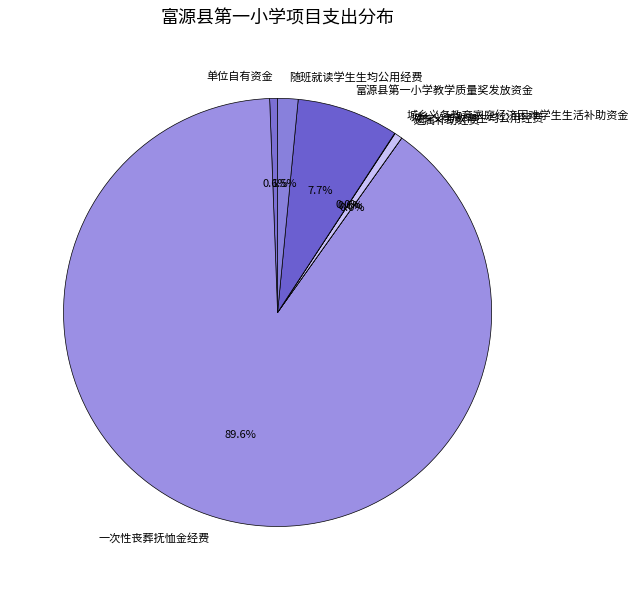

How much of the chart is everything except 一次性丧葬抚恤金经费?

10.4%